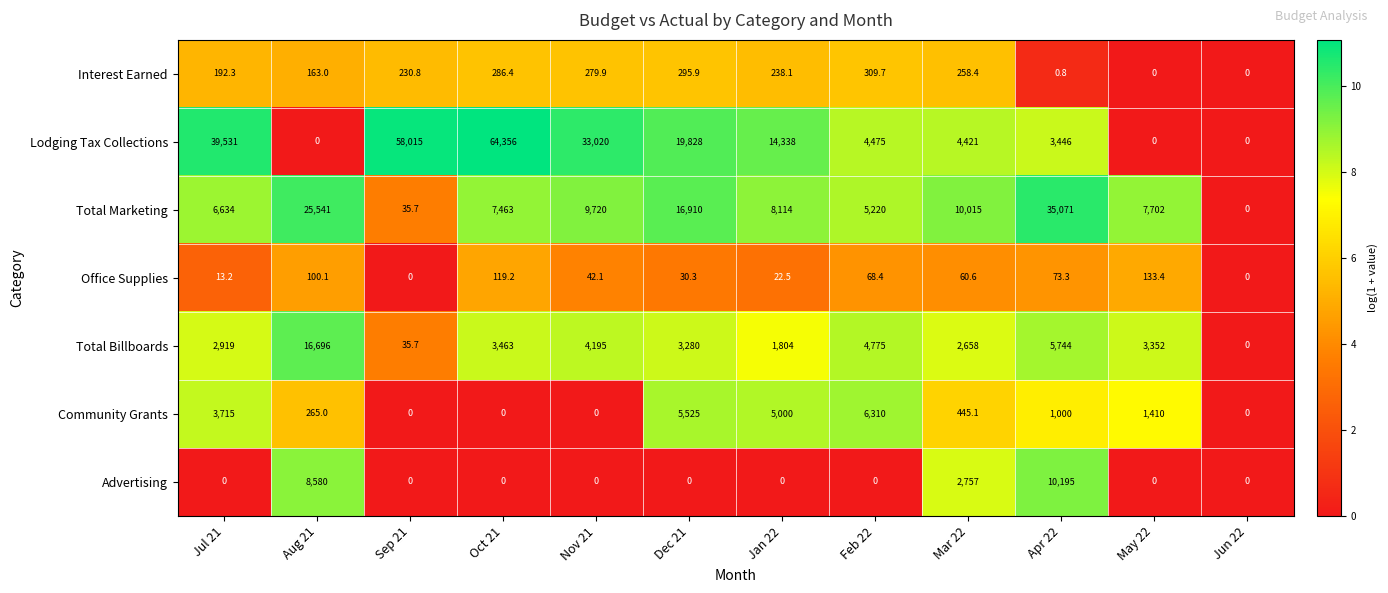

The value of Lodging Tax Collections at Mar 22 is 6955.0. True or false?

False